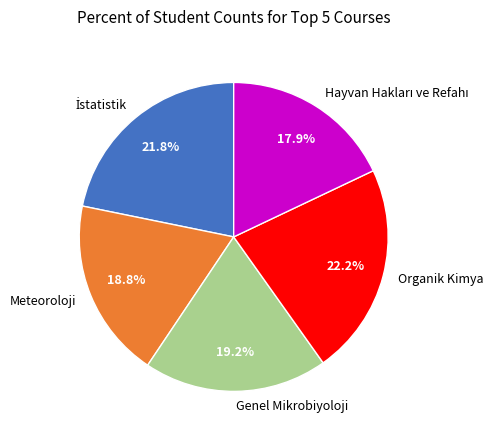

To the nearest percent, what portion does Organik Kimya represent?

22%